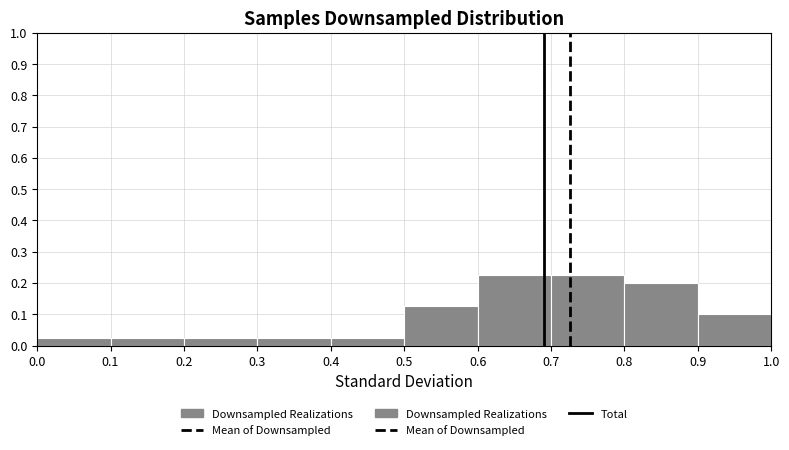

Reading left to right, list every bar in this chart as the range it spans on the x-axis followed by its height. The values are not printed on the chart, so give them approximately, as read against the axis.

0.0 to 0.1: 0.03
0.1 to 0.2: 0.03
0.2 to 0.3: 0.03
0.3 to 0.4: 0.03
0.4 to 0.5: 0.03
0.5 to 0.6: 0.13
0.6 to 0.7: 0.23
0.7 to 0.8: 0.23
0.8 to 0.9: 0.20
0.9 to 1.0: 0.10